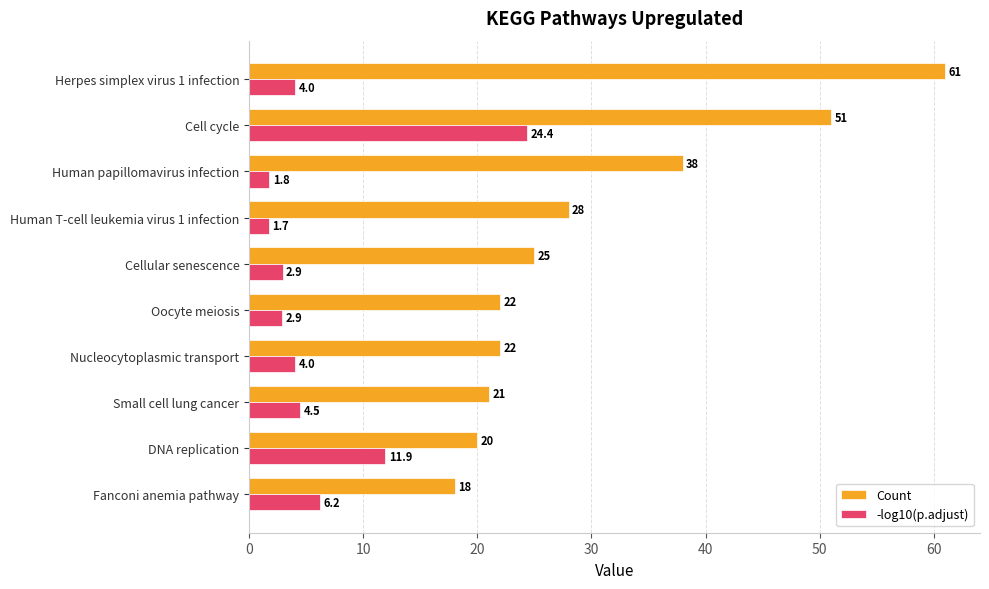

List the series in order of their peak value, lowest first.

-log10(p.adjust), Count